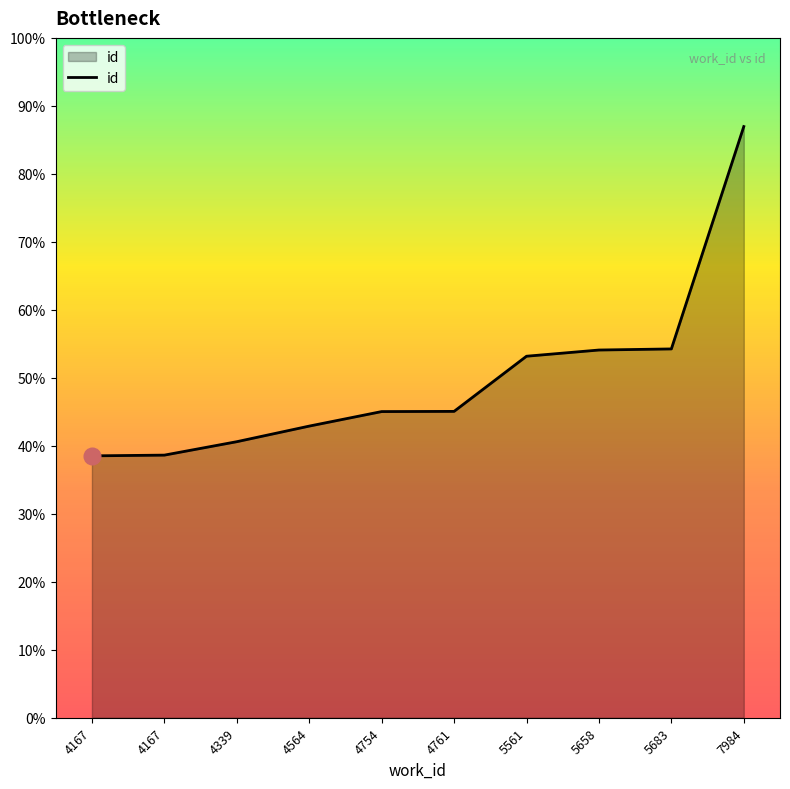

Does the chart display data point markers on the line(s)?

No